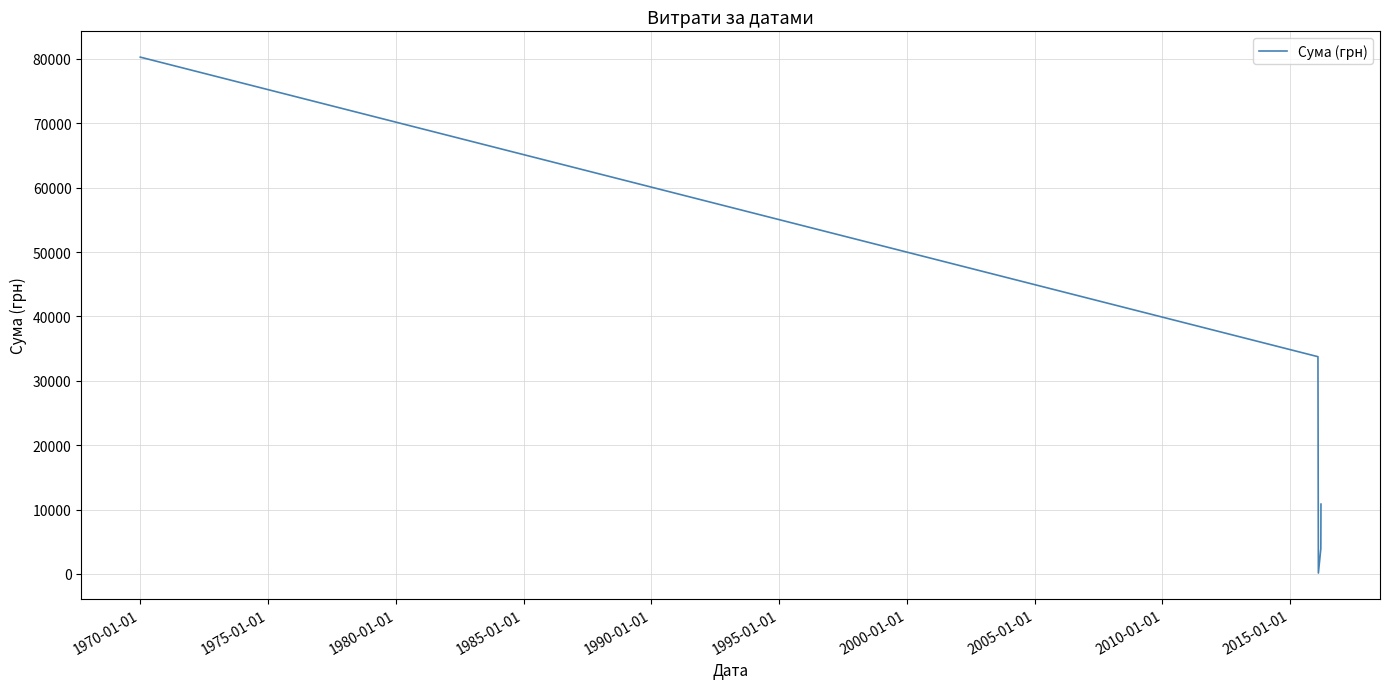

What is the smallest value displayed?

135.7